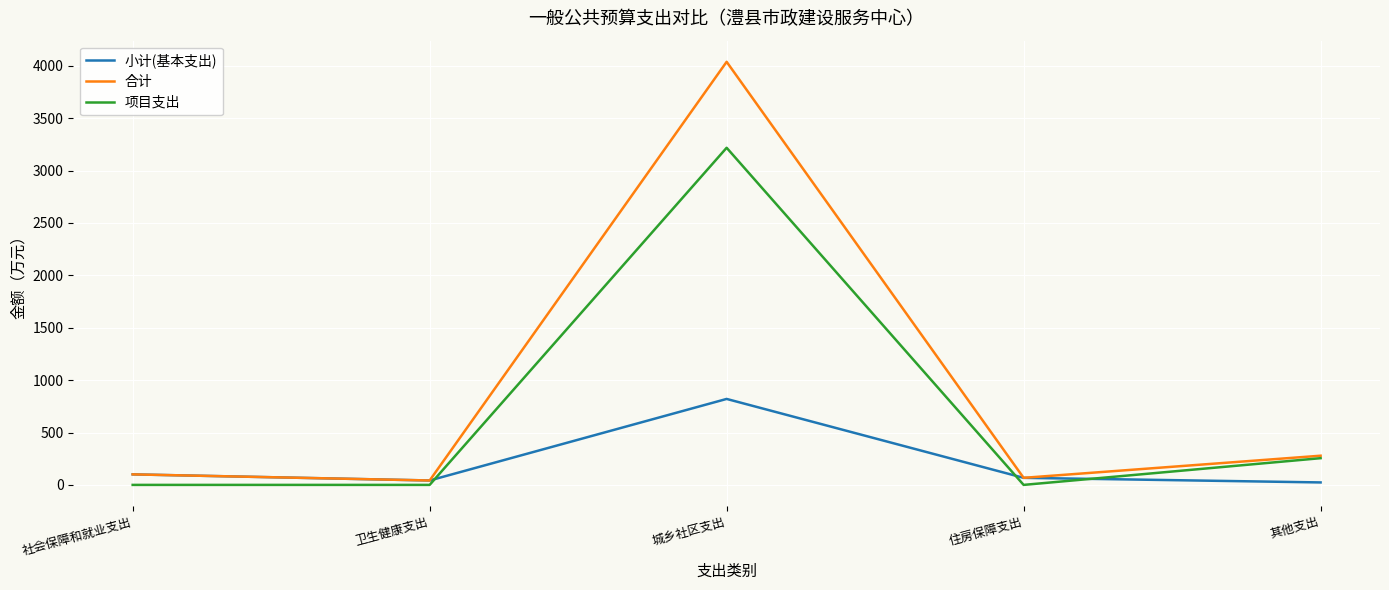

What is the total value across all series at 社会保障和就业支出?

200.9